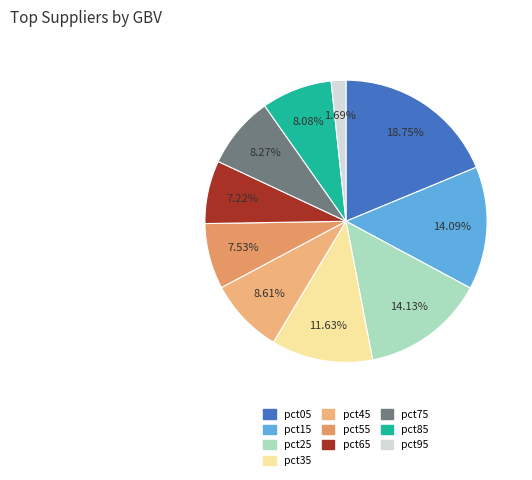

To the nearest percent, what portion does pct65 represent?

7%